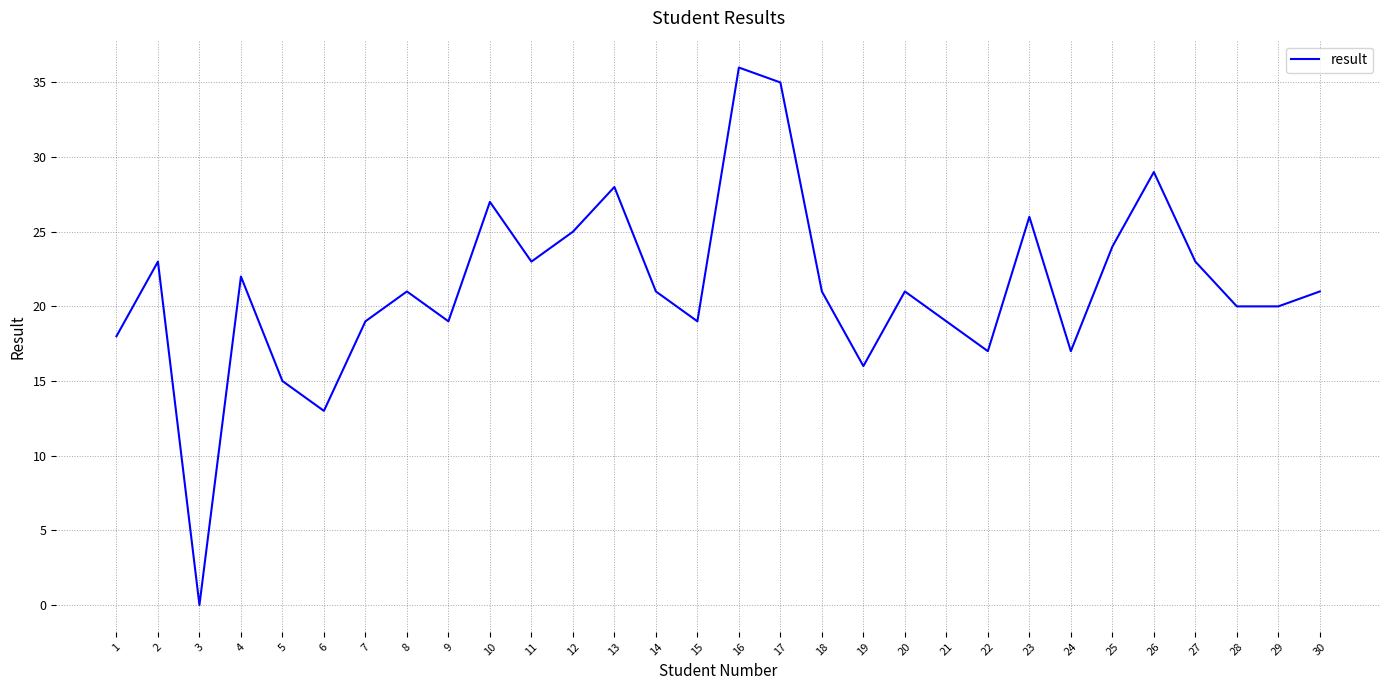

What value does the data have at 1, to the nearest 5?

20